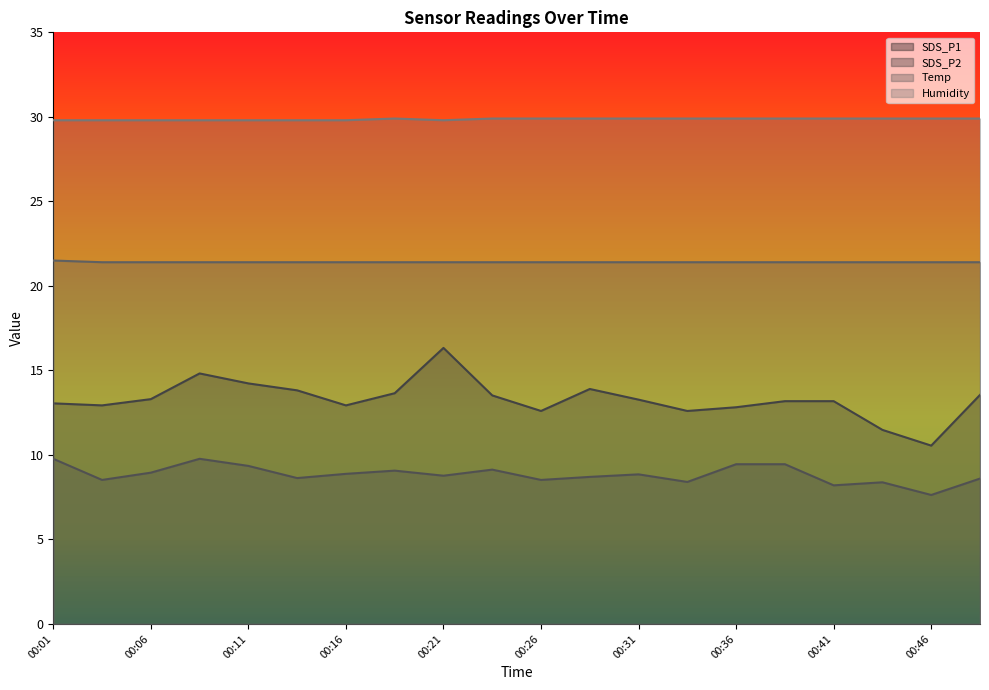

At which category does SDS_P2 reach its first local valley?

00:04